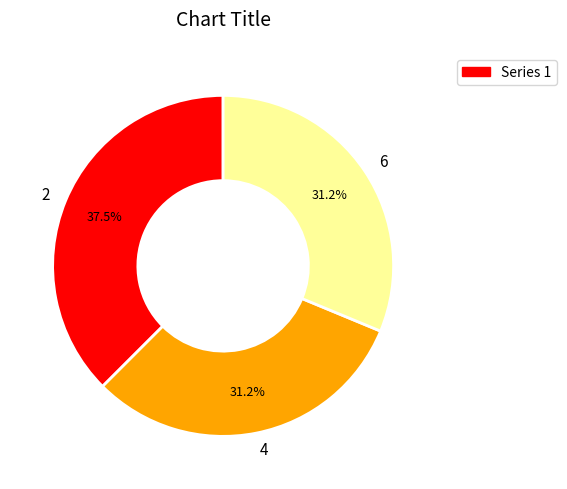

To the nearest percent, what percentage of the pie is 6?

31%